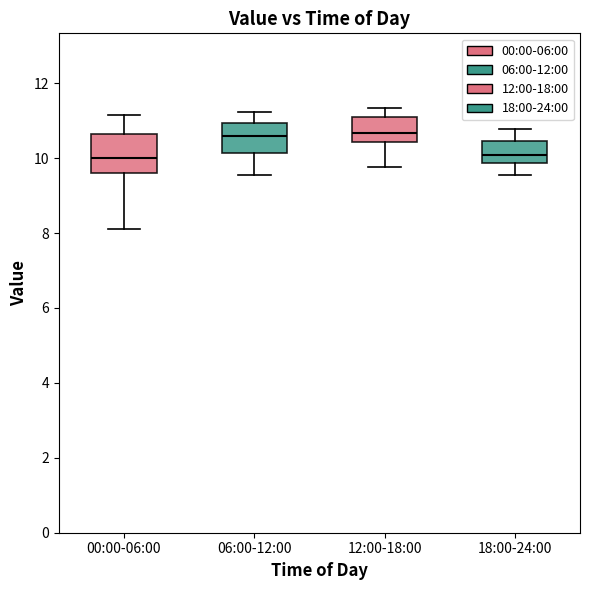

Comparing the boxes themselves (not the whiskers), which one is the tallest?

00:00-06:00